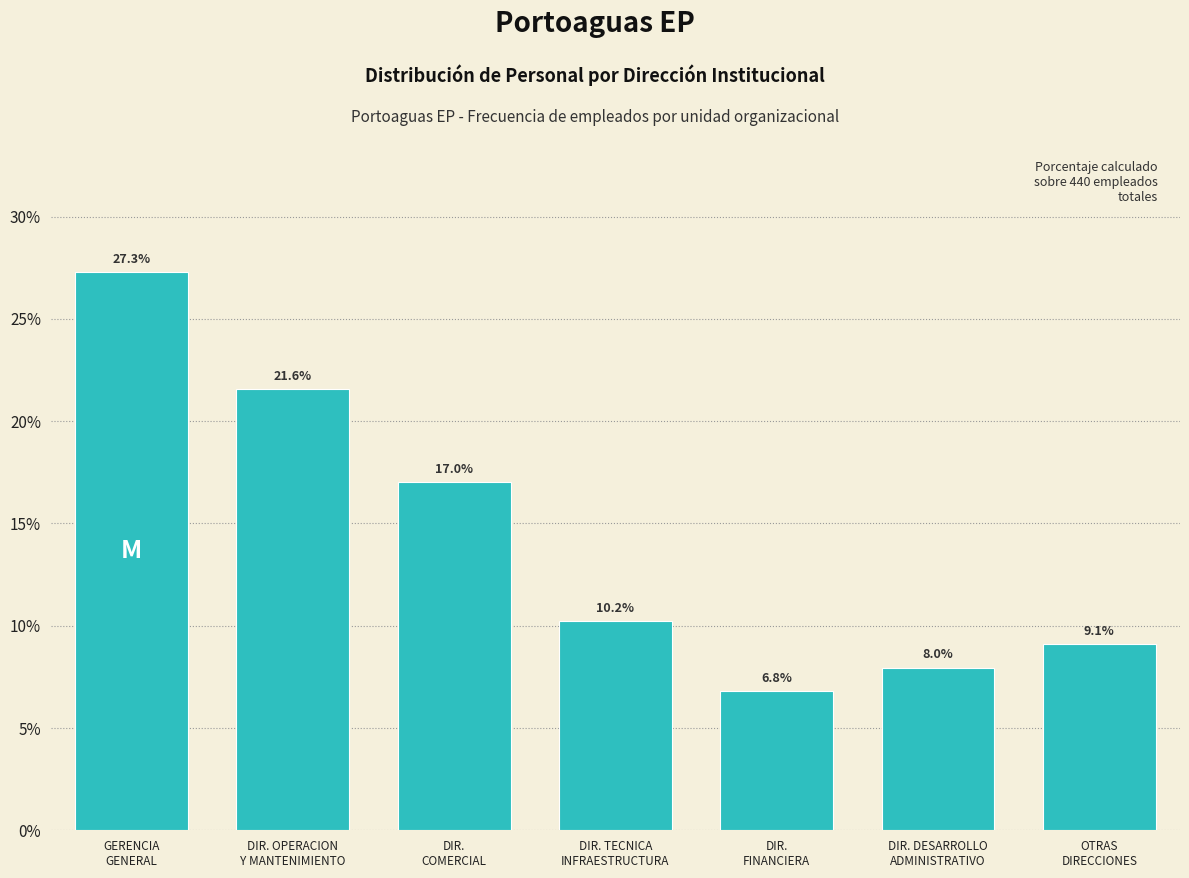

Reading left to right, transcribe all the data shown in this chart.

27.3	21.6	17.0	10.2	6.8	8.0	9.1